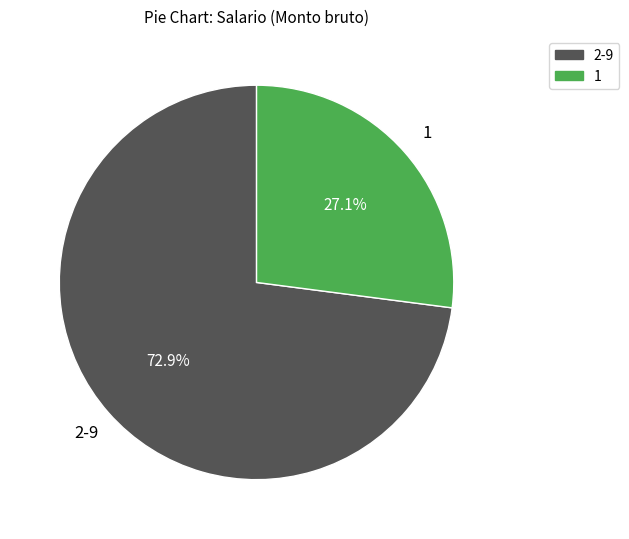

To the nearest percent, what is the difference between the largest and smallest slice percentages?

46%